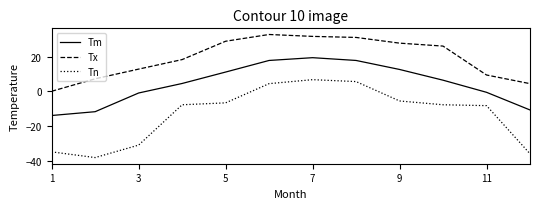

True or false: Tx and Tn cross at least once.

False